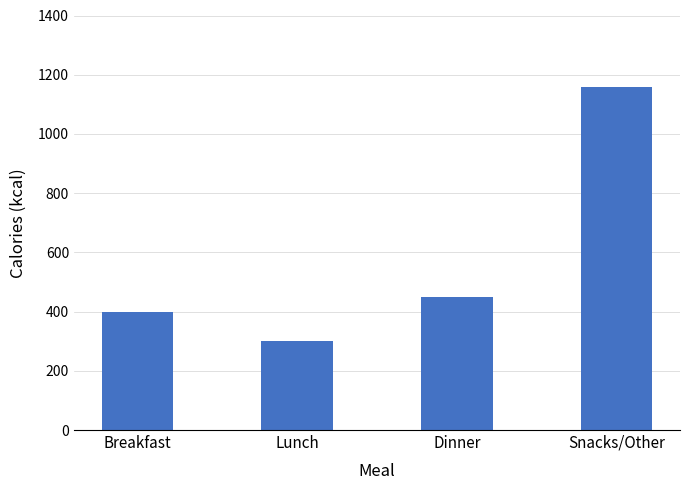

At which category does the chart reach its minimum across all series?

Lunch